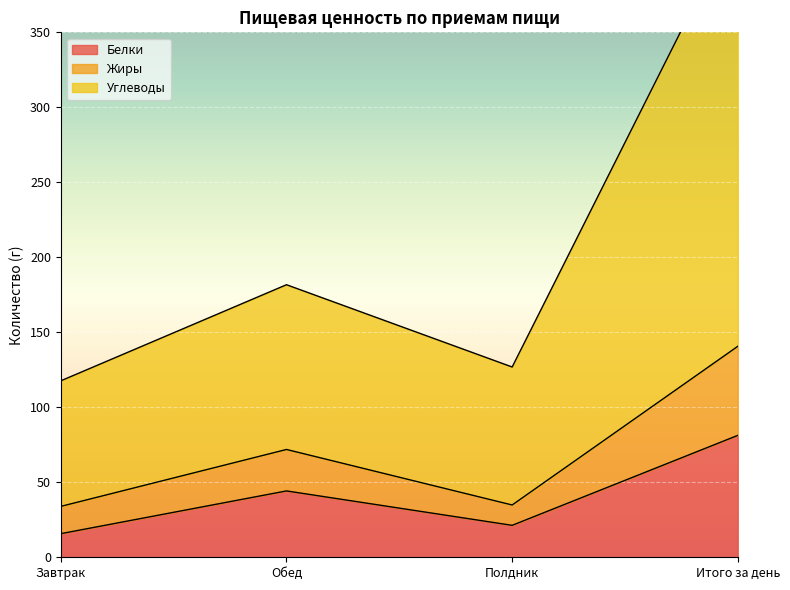

True or false: Жиры and Белки cross at least once.

False